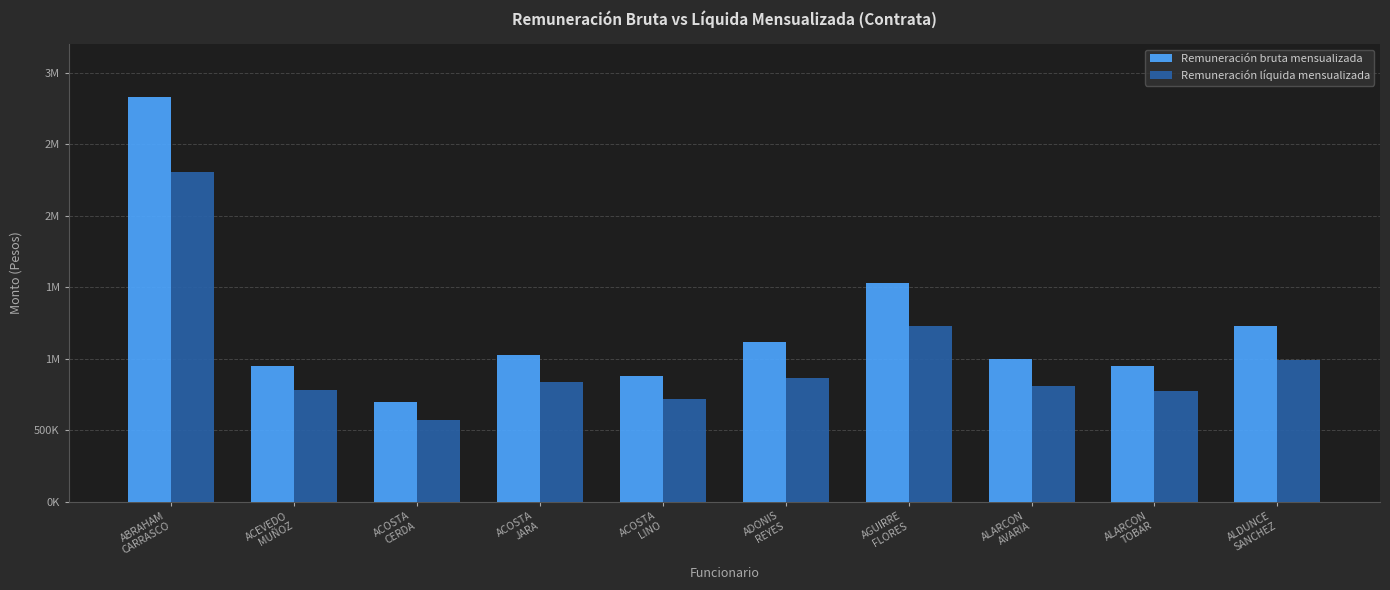

At AGUIRRE
FLORES, list the series in order from smallest to largest.

Remuneración líquida mensualizada, Remuneración bruta mensualizada